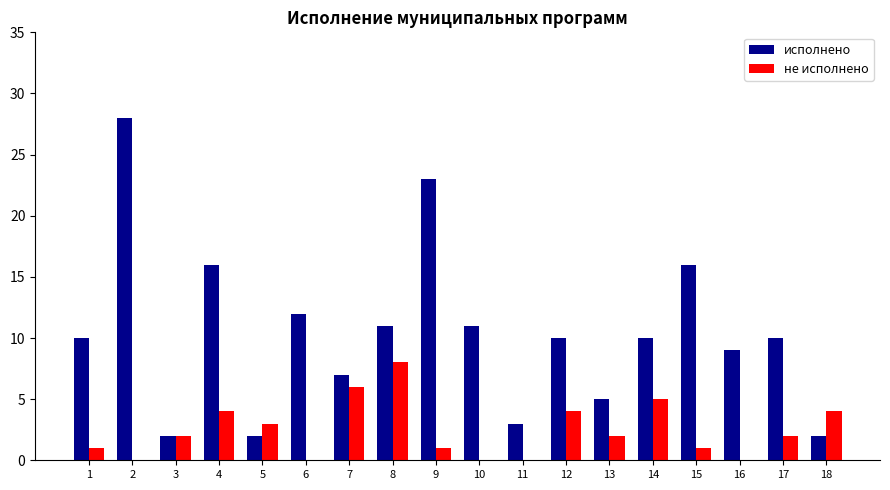

Is the value of не исполнено at 2 greater than the value of исполнено at 15?

No